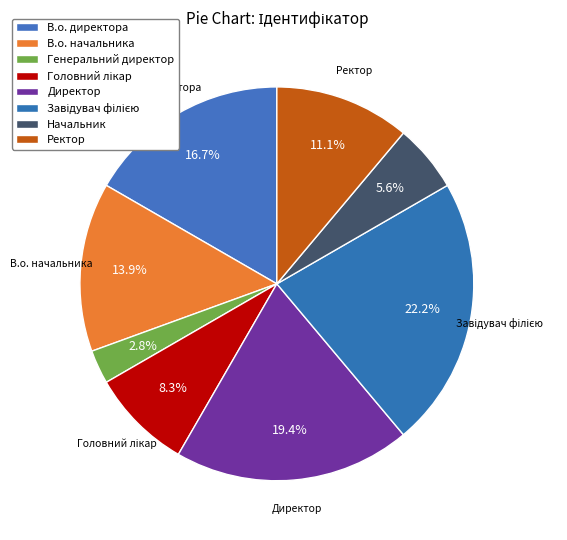

How many segments does this pie chart have?

8